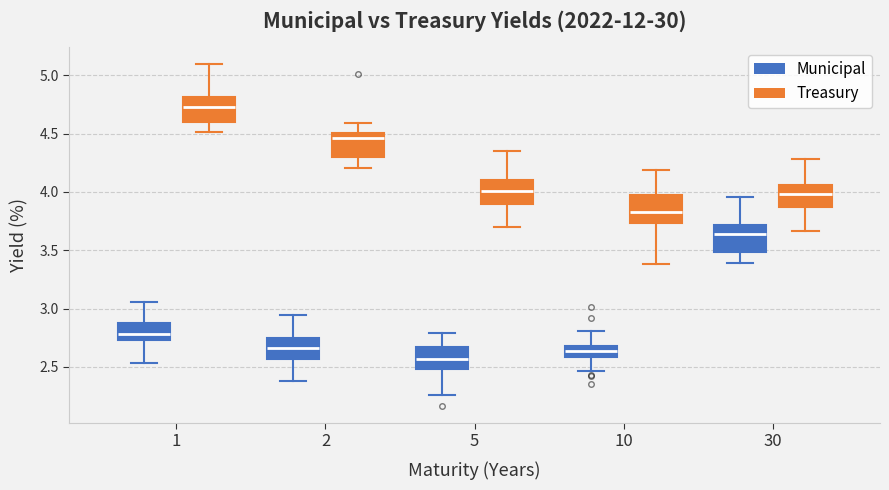

Where does the median line of the box for 1 (Municipal) sit on the y-axis? The values are not printed on the chart, so give them approximately, as read against the axis.

2.80